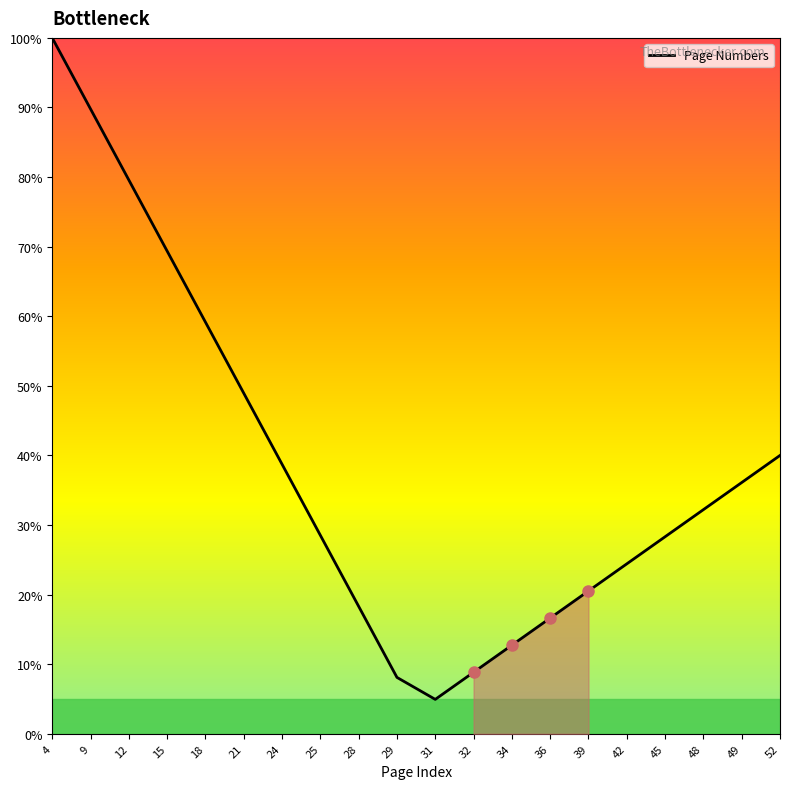

Which category has the lowest value across all series?

31